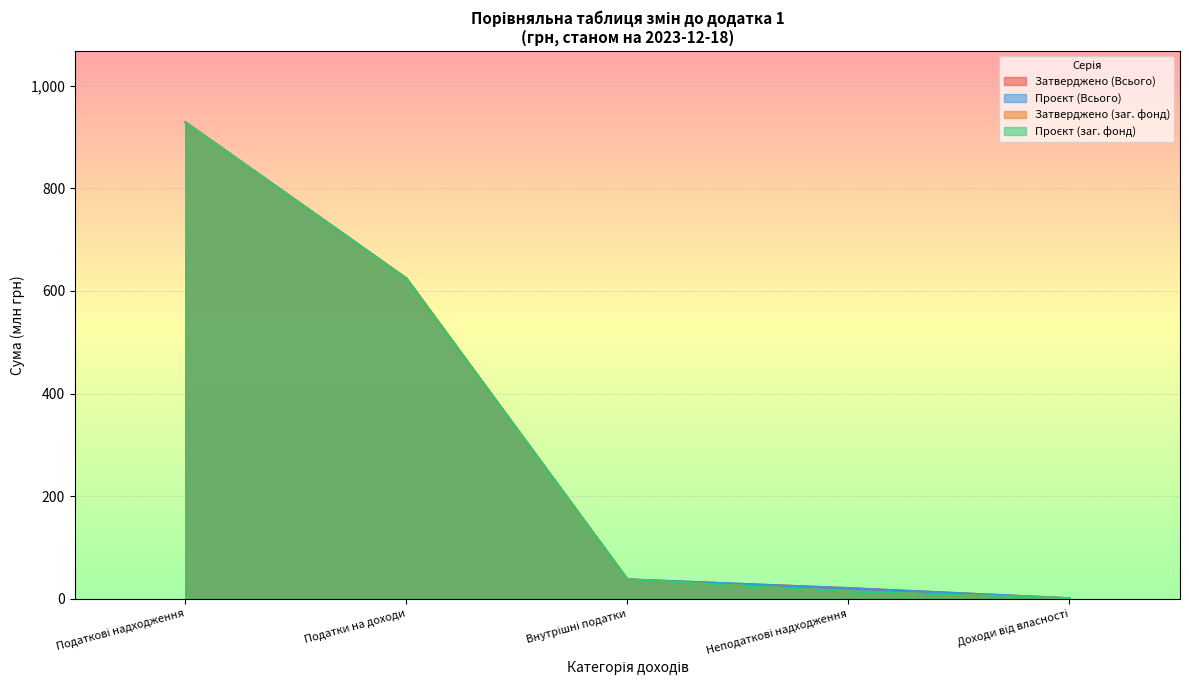

Rank the categories by Проєкт (Всього) value from lowest to highest.

Доходи від власності, Неподаткові надходження, Внутрішні податки, Податки на доходи, Податкові надходження